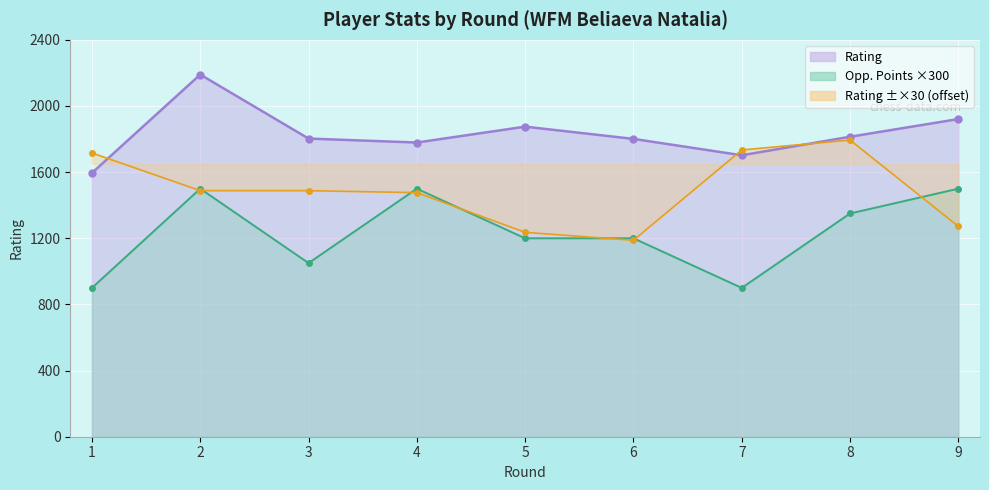

What is the minimum value for Rating?

1595